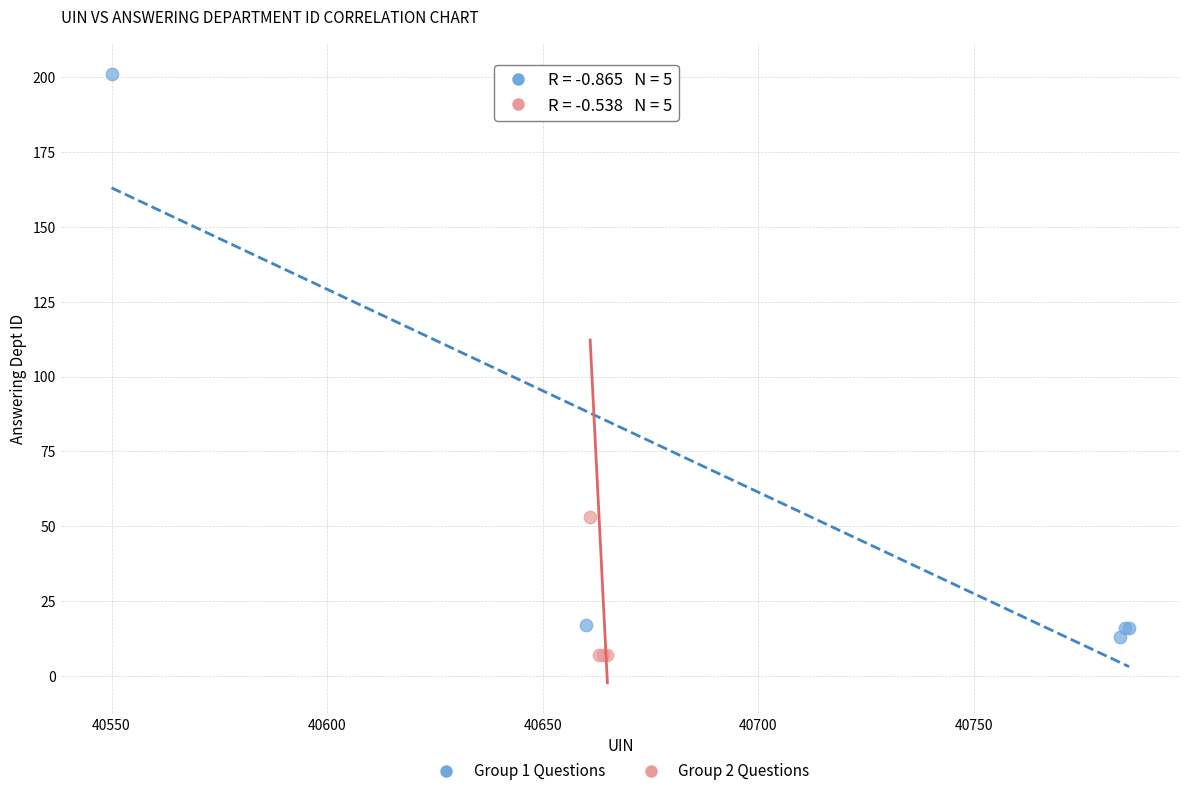

Which series reaches the minimum Y coordinate?

Group 2 Questions